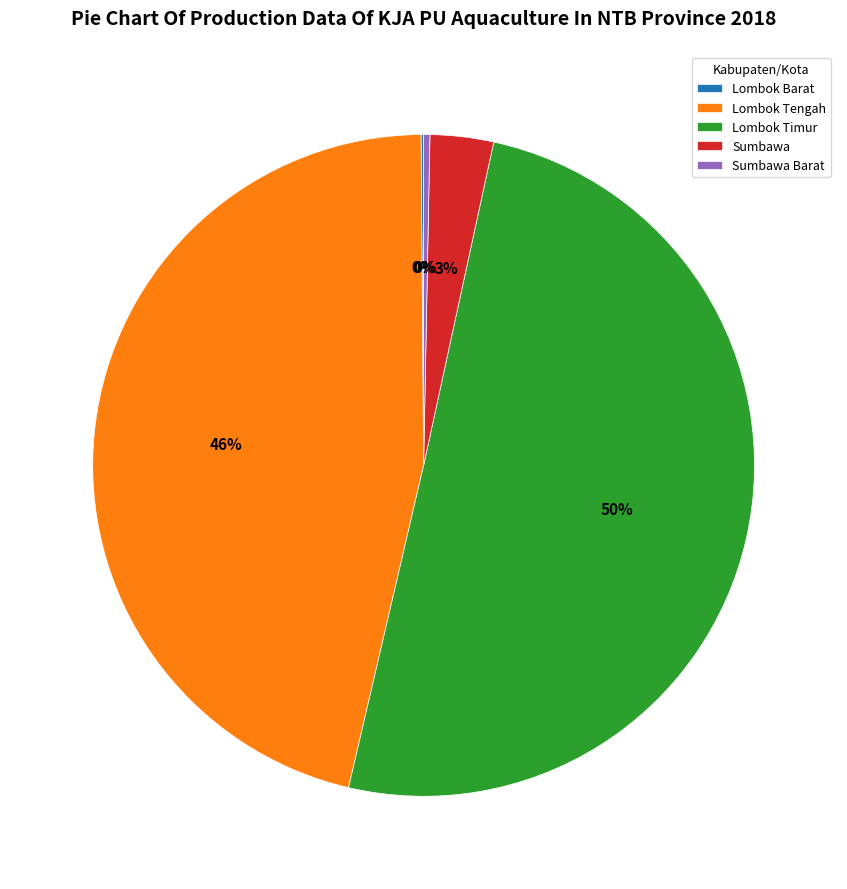

The Lombok Timur slice represents 50% of the pie. True or false?

True